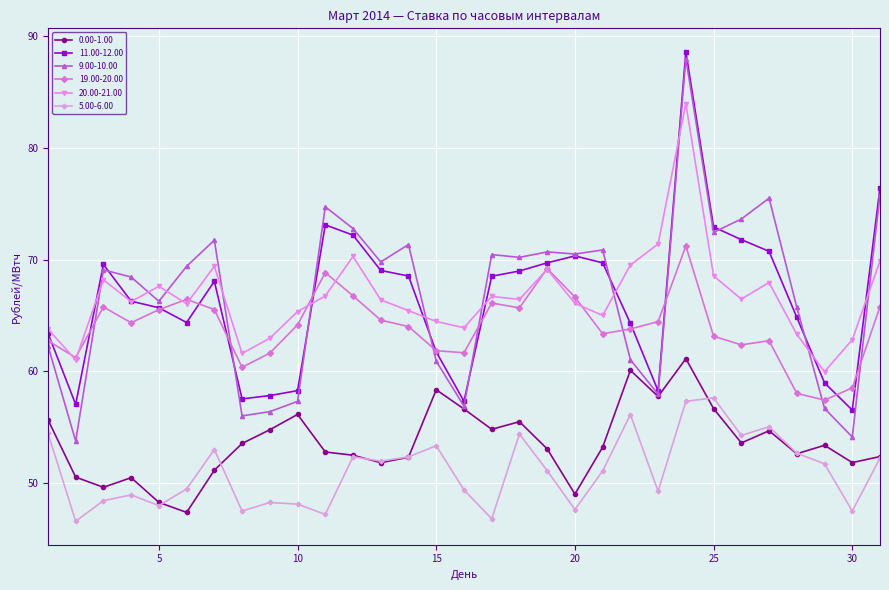

What is the value of the 5.00-6.00 point at the 22nd from the left?

56.1